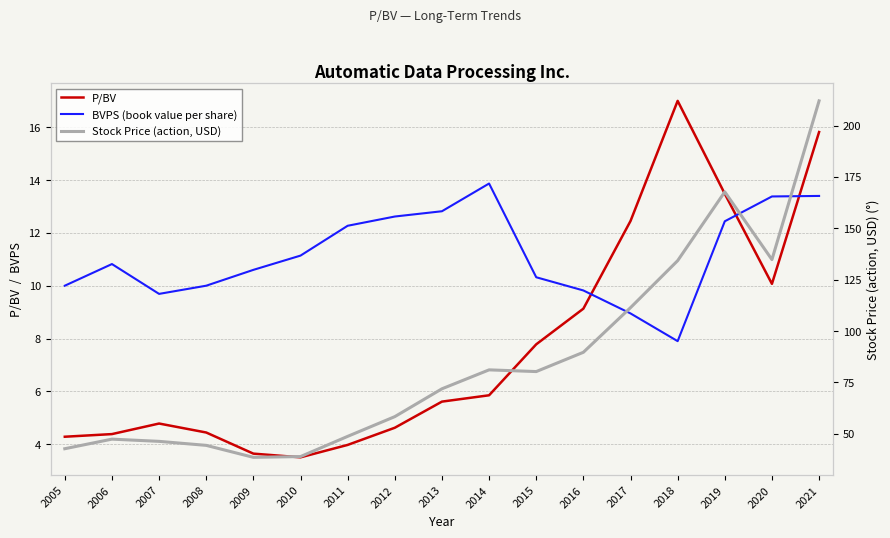

True or false: BVPS (book value per share) has more than 0 points higher than both neighbors.

True